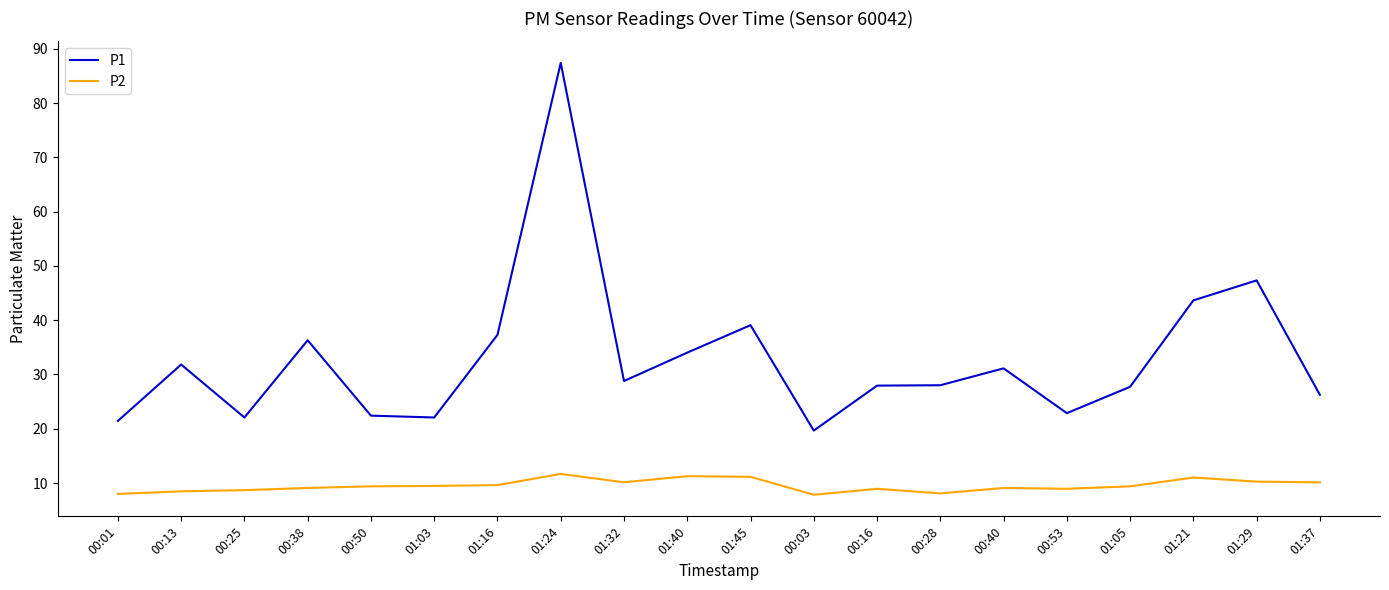

Count the number of categories in the chart.

20